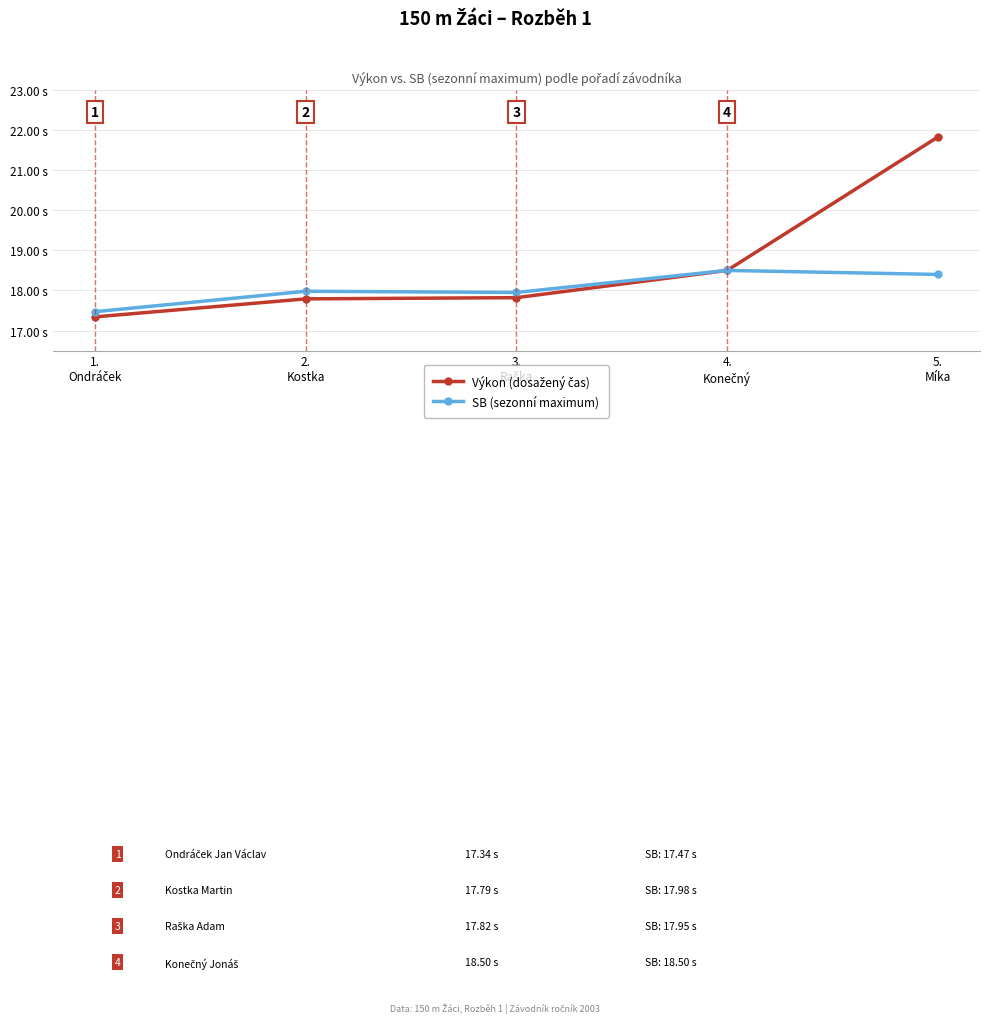

Is this an area chart (filled region under the line)?

No